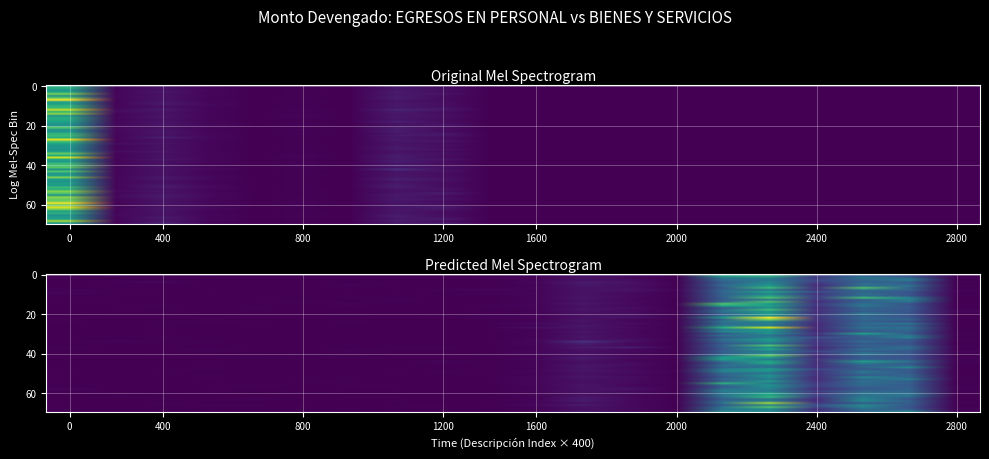

What is the greatest value displayed?

198257.3